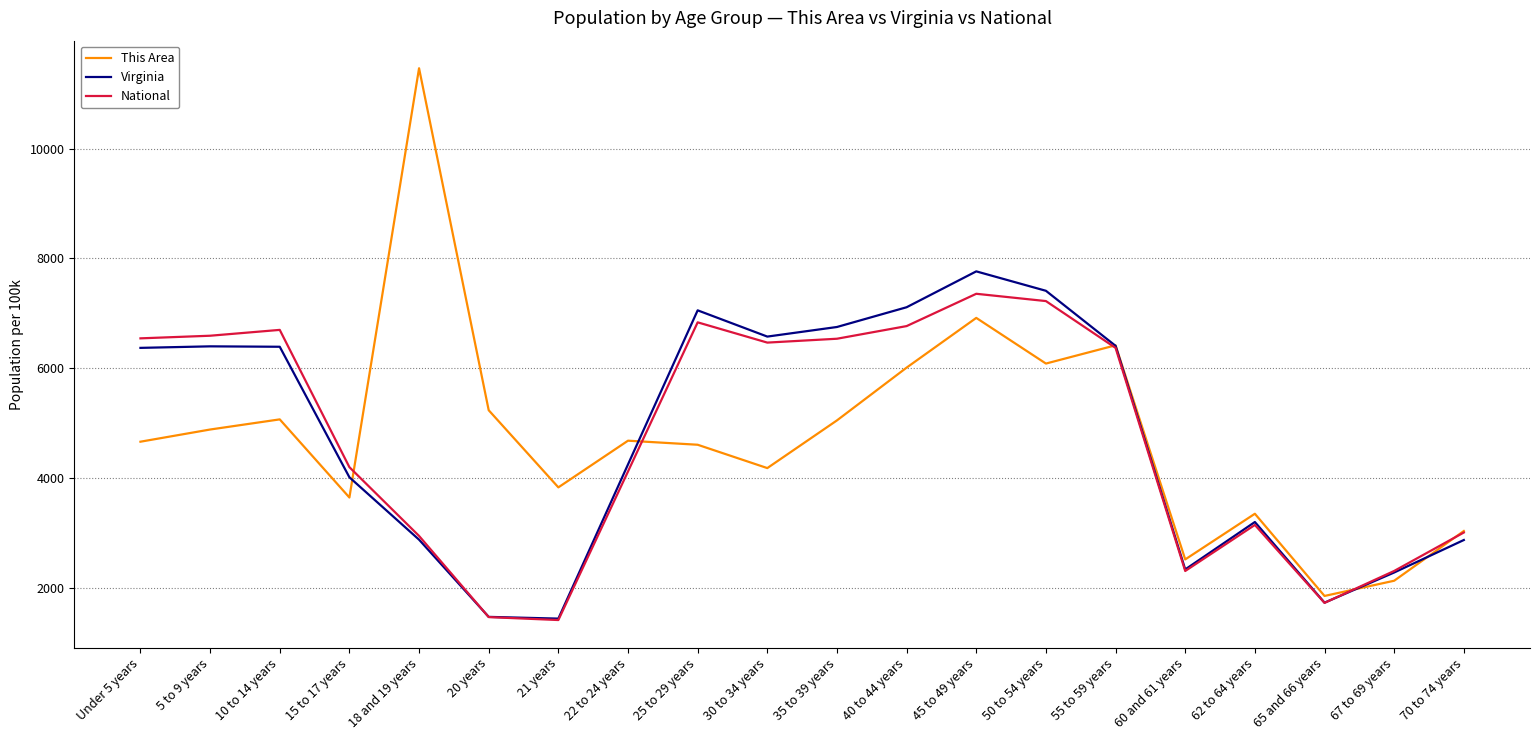

Which category has the highest value across all series?

18 and 19 years